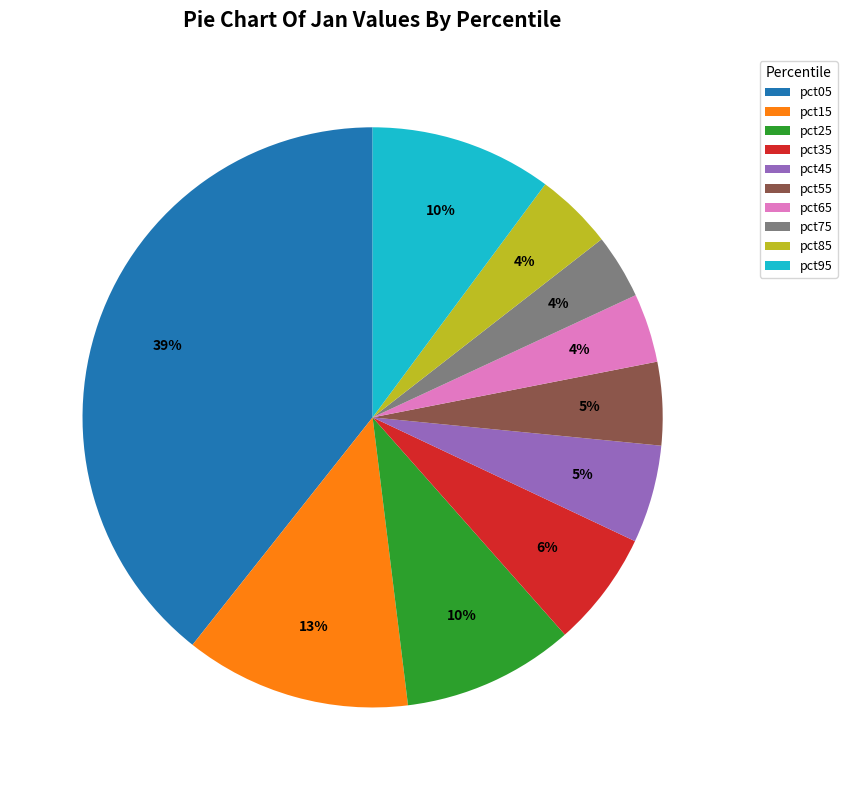

To the nearest percent, what is the combined percentage of pct35 and pct15?

19%